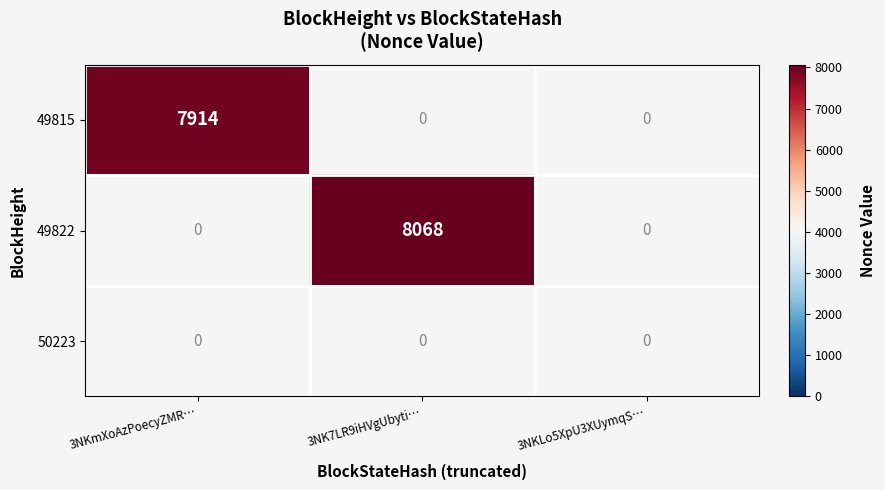

The value of 49822 at 3NK7LR9iHVgUbyti… is 8068. True or false?

True